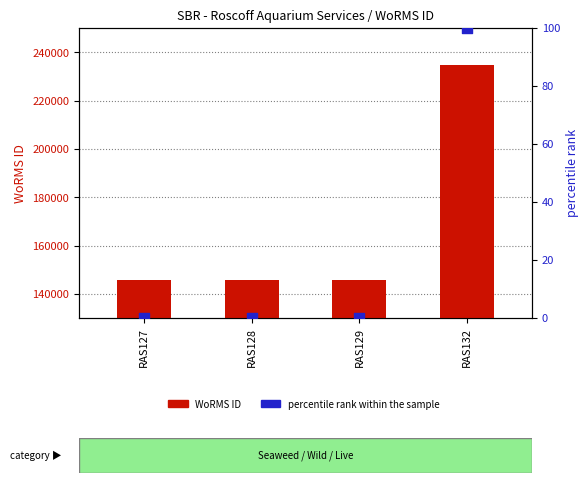

What is the total value across all series at RAS128?

145725.0